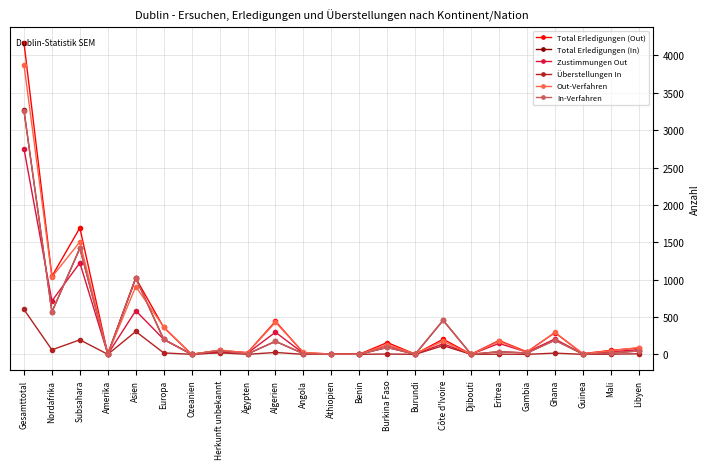

The value of Überstellungen In at Côte d'Ivoire is 116. True or false?

True